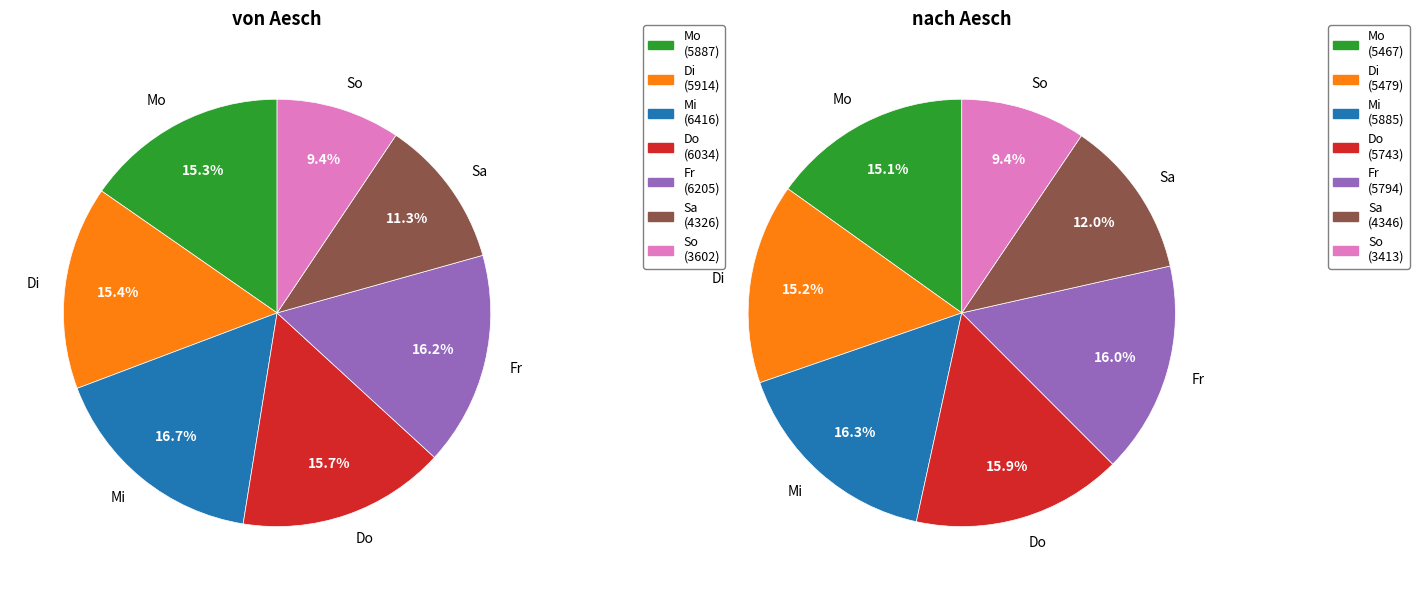

Which category has the smallest portion of the pie?

So